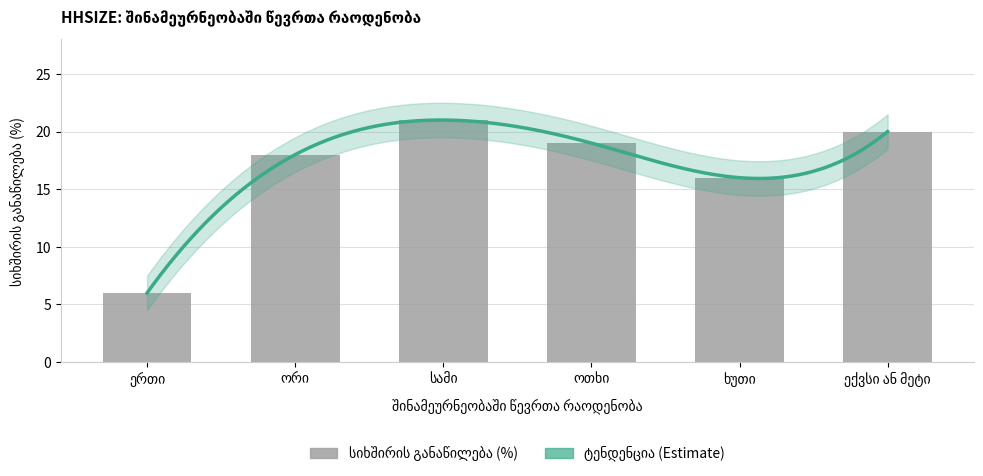

The chart shows a value of 18 at ორი. True or false?

True